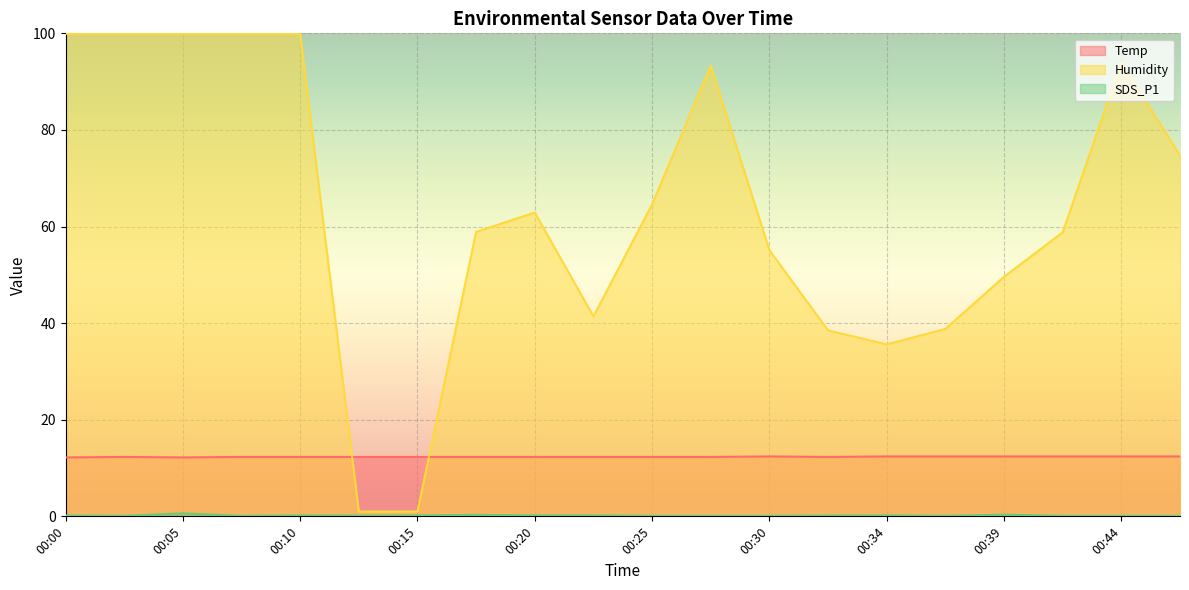

What are all the series names shown in the legend?

Temp, Humidity, SDS_P1